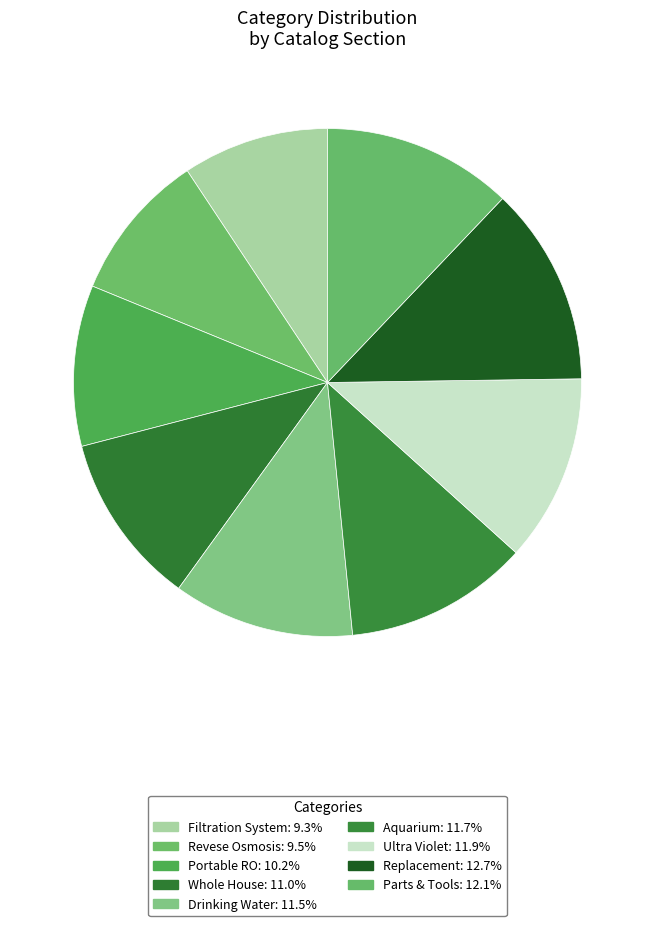

Count the number of slices in the pie.

9